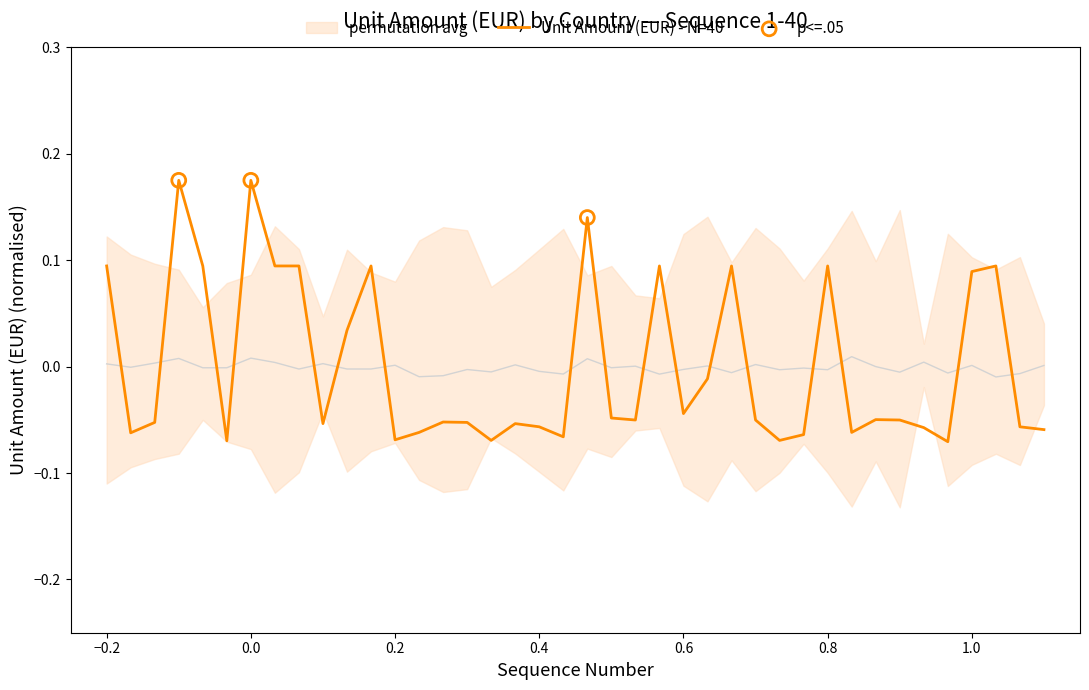

Where does the Unit Amount (EUR) - N=40 series first go above 0?

−0.2